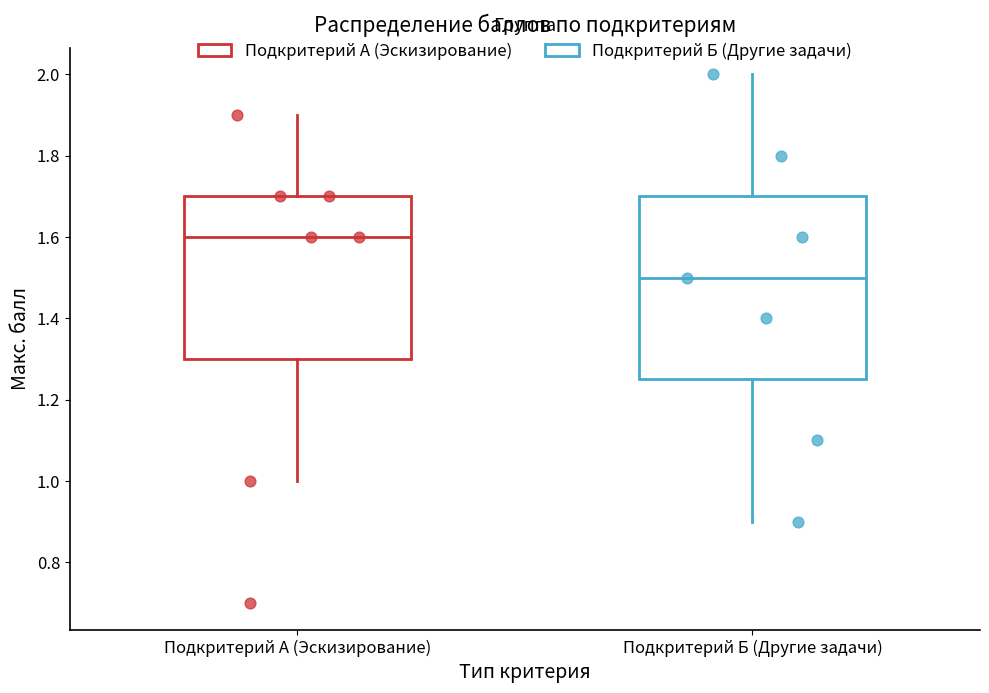

Where does the lower whisker of the box for Подкритерий А (Эскизирование) end on the y-axis? The values are not printed on the chart, so give them approximately, as read against the axis.

1.00